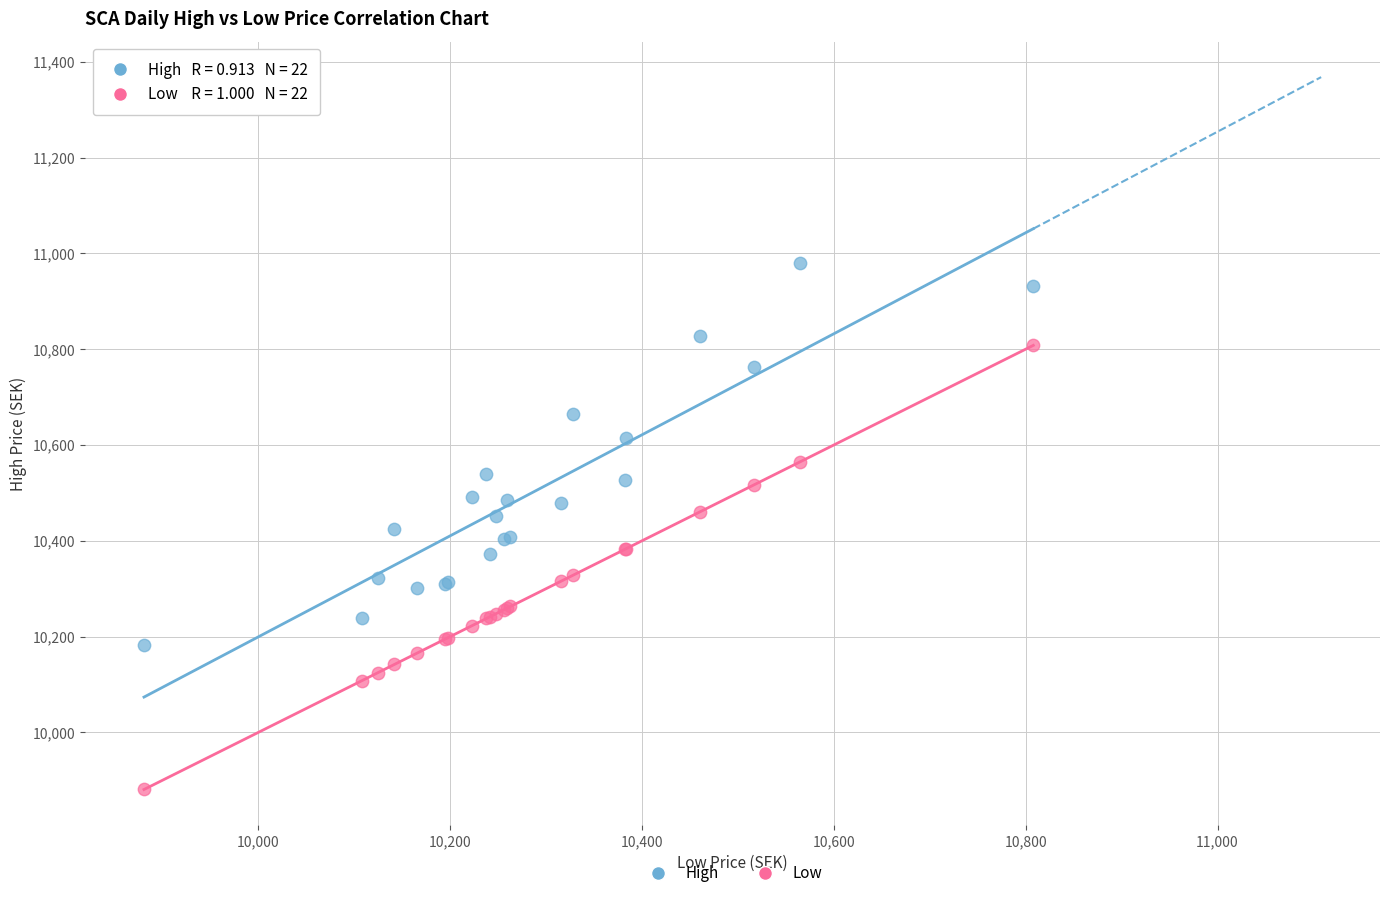

Which series contains the lowest Y value?

Low